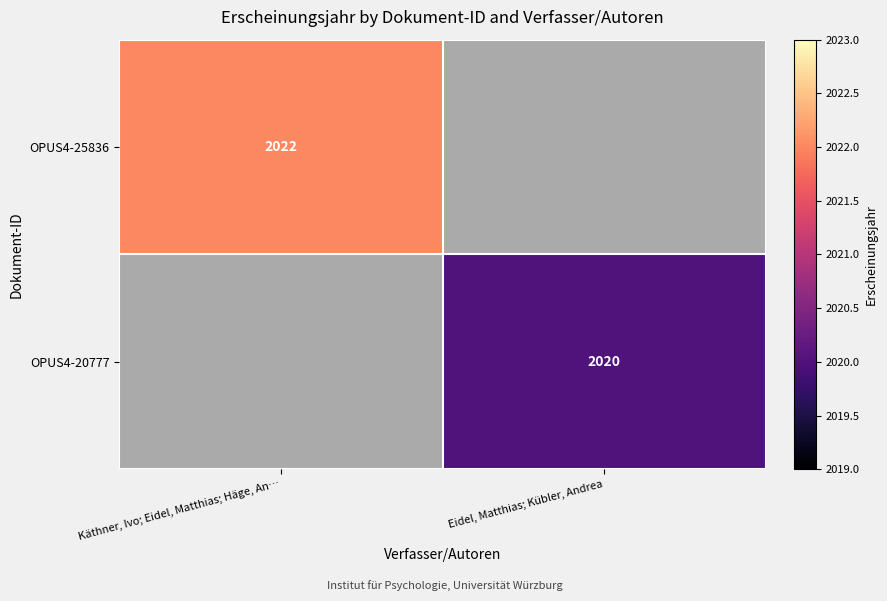

Is it true that OPUS4-20777 equals 2020 at Eidel, Matthias; Kübler, Andrea?

True